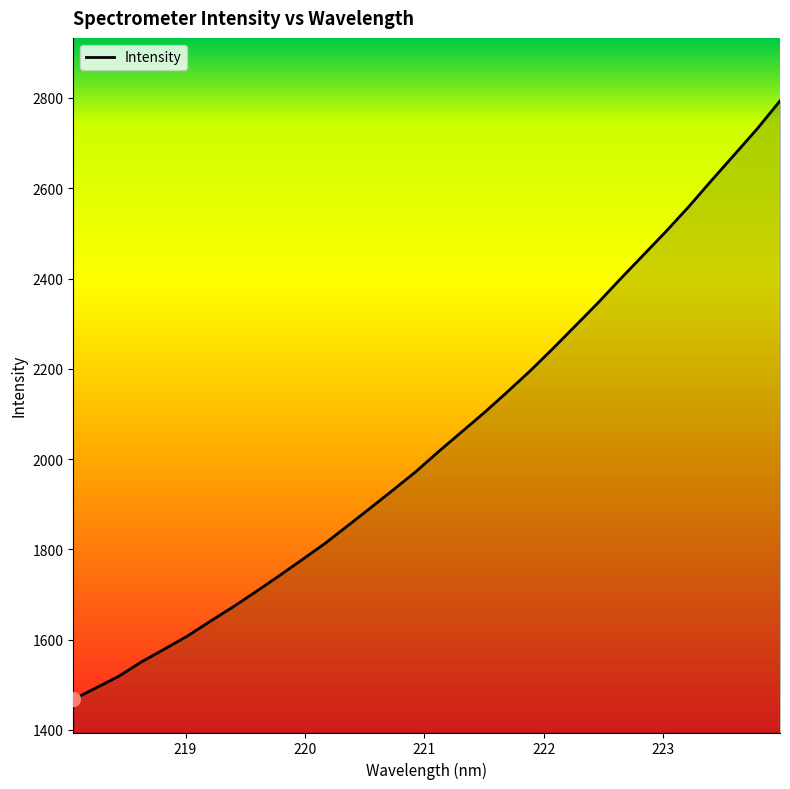

How many lines are shown in the chart?

1